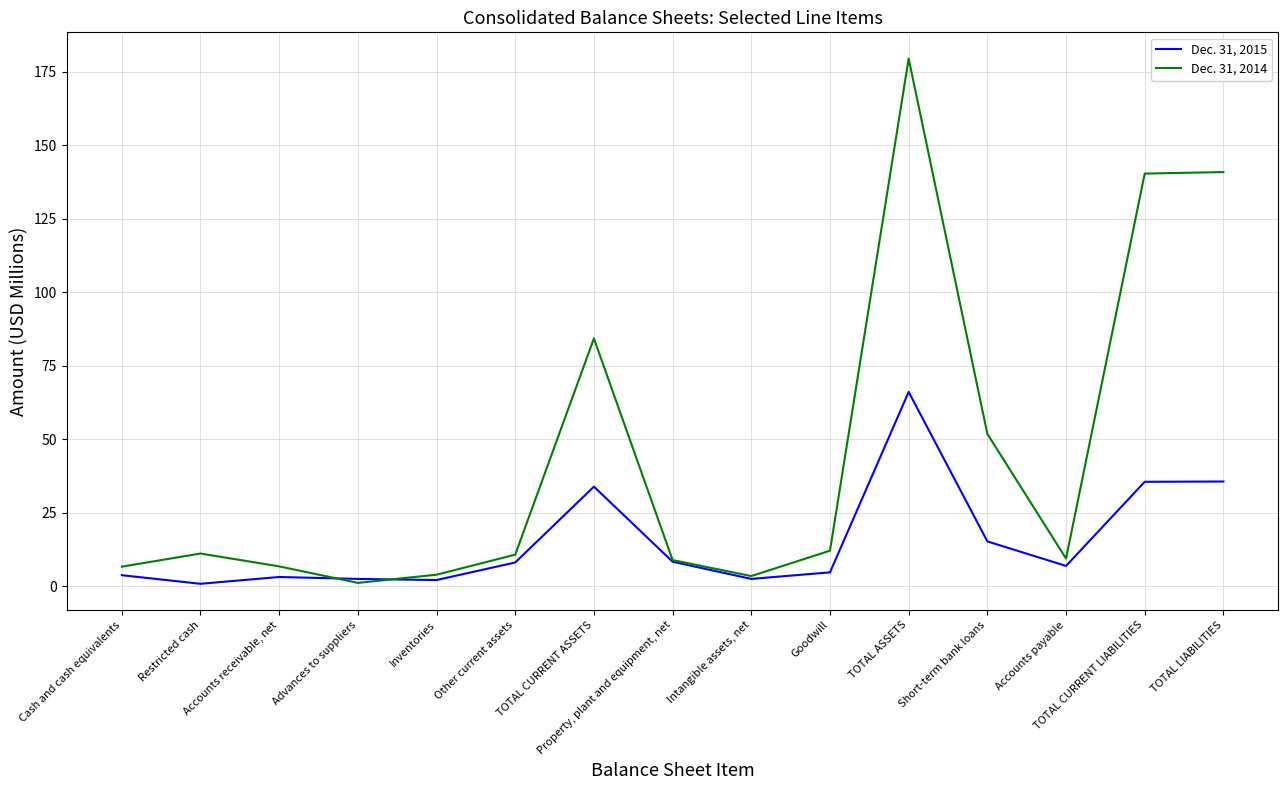

What position from the right is TOTAL CURRENT LIABILITIES?

2